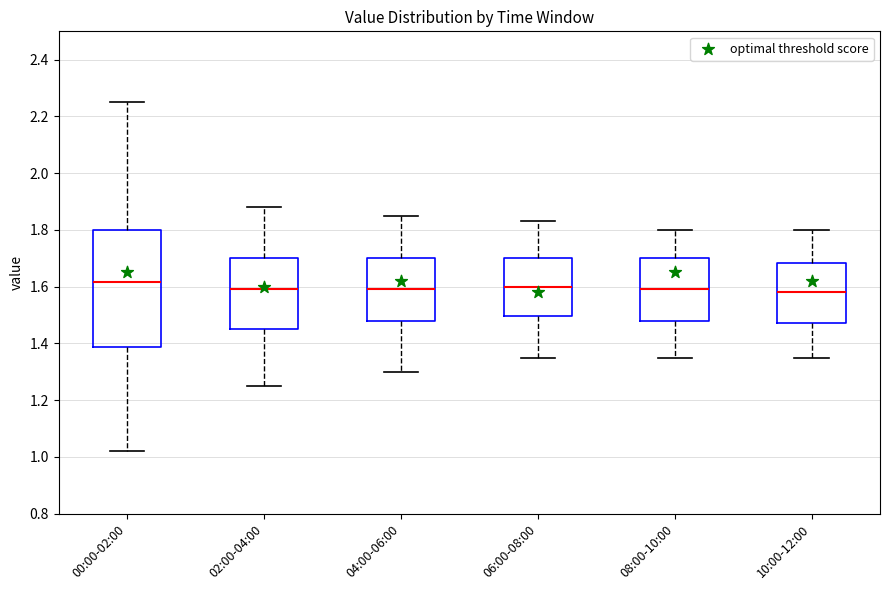

Reading left to right, transcribe this box plot: for each box, give where its median line is, the range the box spans, and where its two whiskers end, as read against the y-axis. The values are not printed on the chart, so give them approximately, as read against the axis.

00:00-02:00: median 1.62, box 1.38 to 1.80, whiskers 1.02 to 2.26
02:00-04:00: median 1.60, box 1.46 to 1.70, whiskers 1.26 to 1.88
04:00-06:00: median 1.60, box 1.48 to 1.70, whiskers 1.30 to 1.86
06:00-08:00: median 1.60, box 1.50 to 1.70, whiskers 1.36 to 1.84
08:00-10:00: median 1.60, box 1.48 to 1.70, whiskers 1.36 to 1.80
10:00-12:00: median 1.58, box 1.48 to 1.68, whiskers 1.36 to 1.80